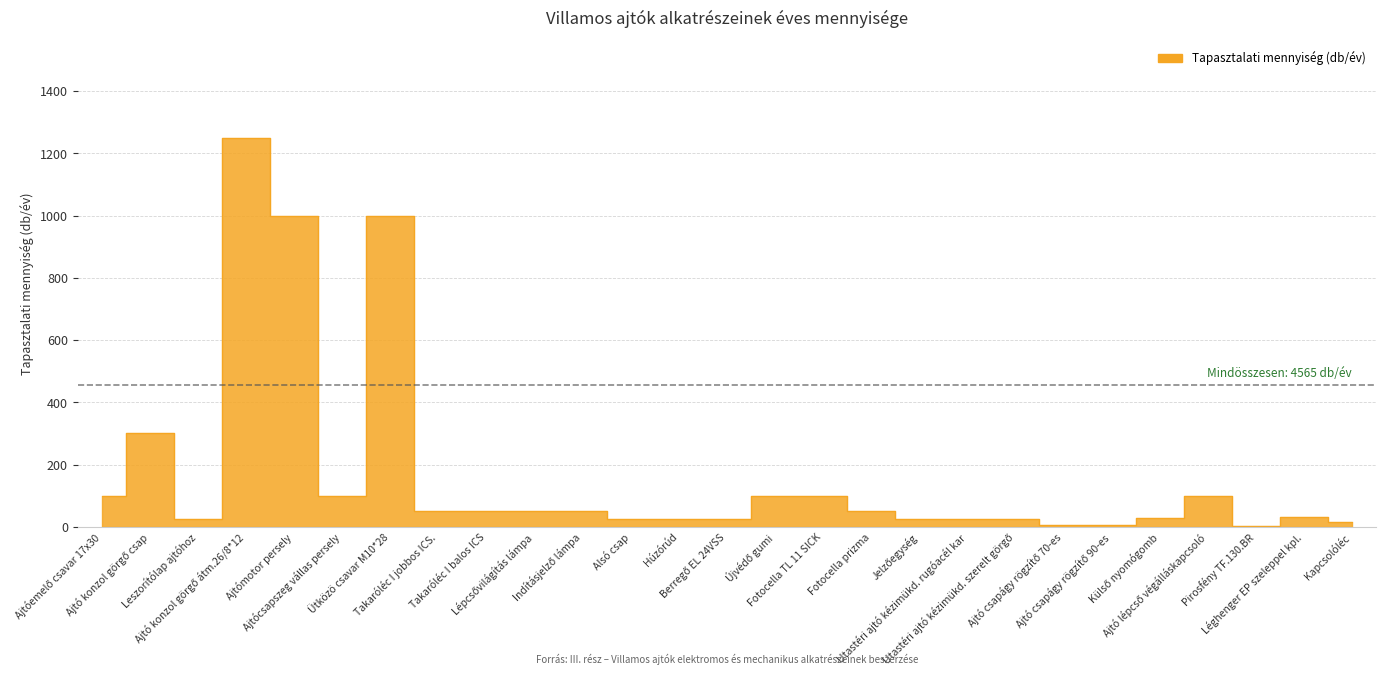

At which category does the chart reach its minimum across all series?

Pirosfény TF.130.BR